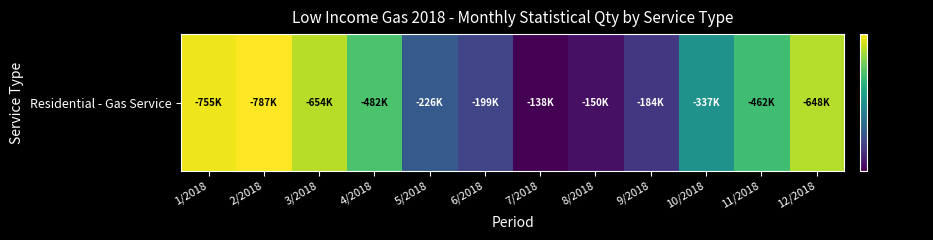

Reading left to right, extract all data points from this chart.

1/2018=755046.2	2/2018=787273.2	3/2018=653904.7	4/2018=482464.8	5/2018=225868.0	6/2018=199210.0	7/2018=138369.4	8/2018=149640.8	9/2018=183940.8	10/2018=337174.6	11/2018=461535.9	12/2018=648432.4